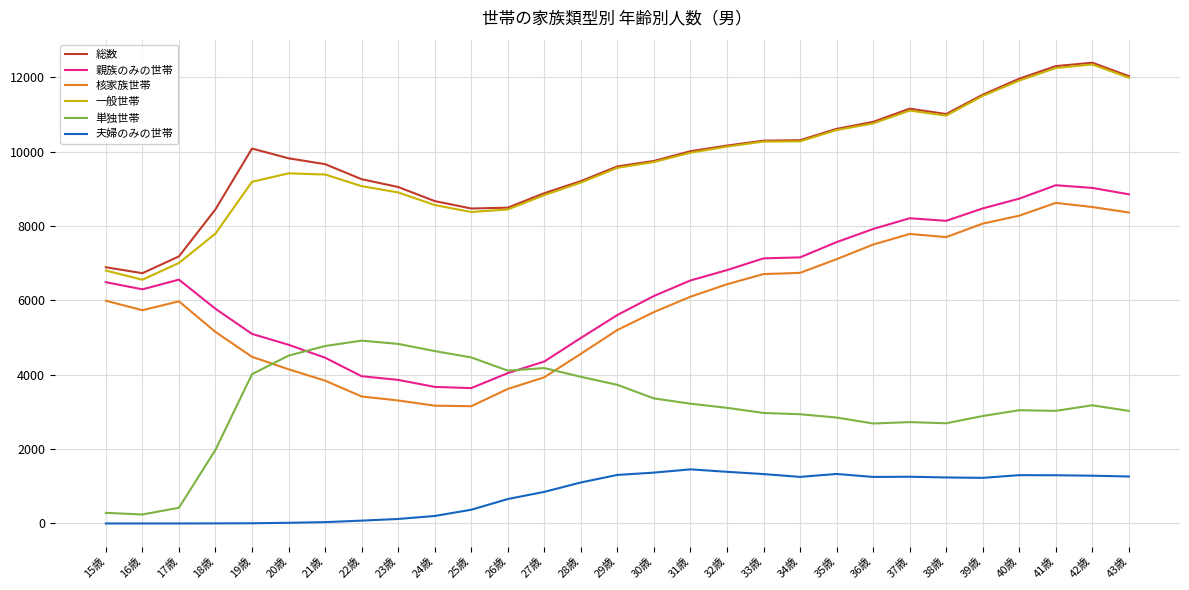

Which series has the largest total across all categories?

総数